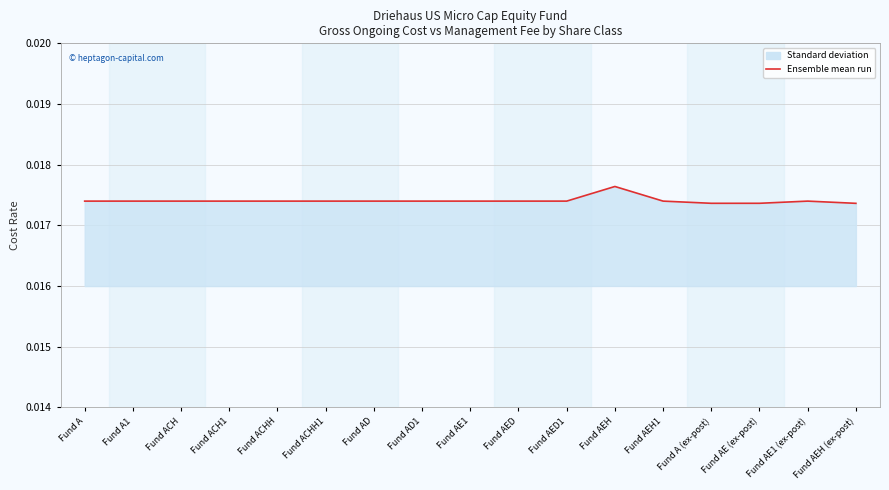

The value at Fund AED is 0.0. True or false?

True